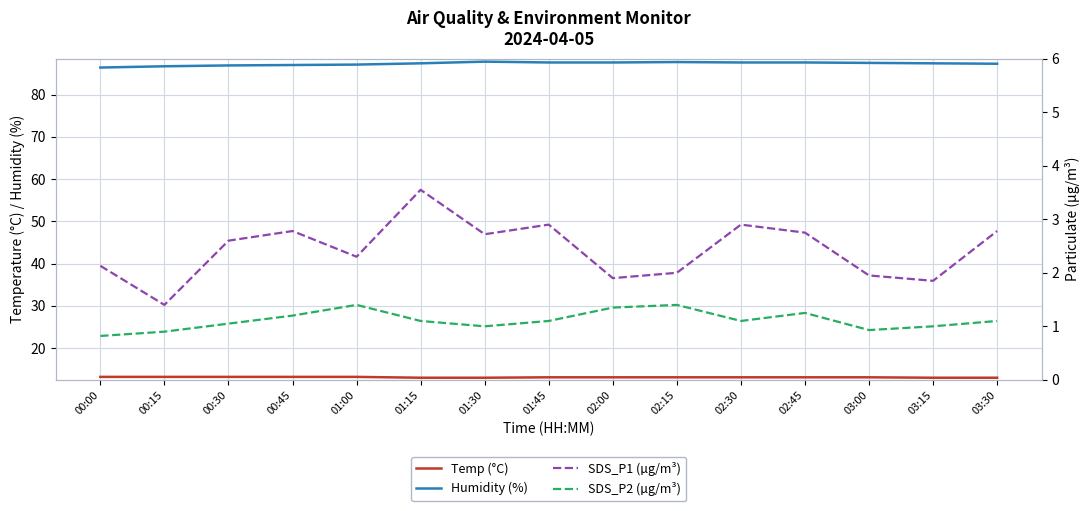

List the labels in order of SDS_P1 (µg/m³) value, smallest first.

00:15, 03:15, 02:00, 03:00, 02:15, 00:00, 01:00, 00:30, 01:30, 02:45, 00:45, 03:30, 01:45, 02:30, 01:15